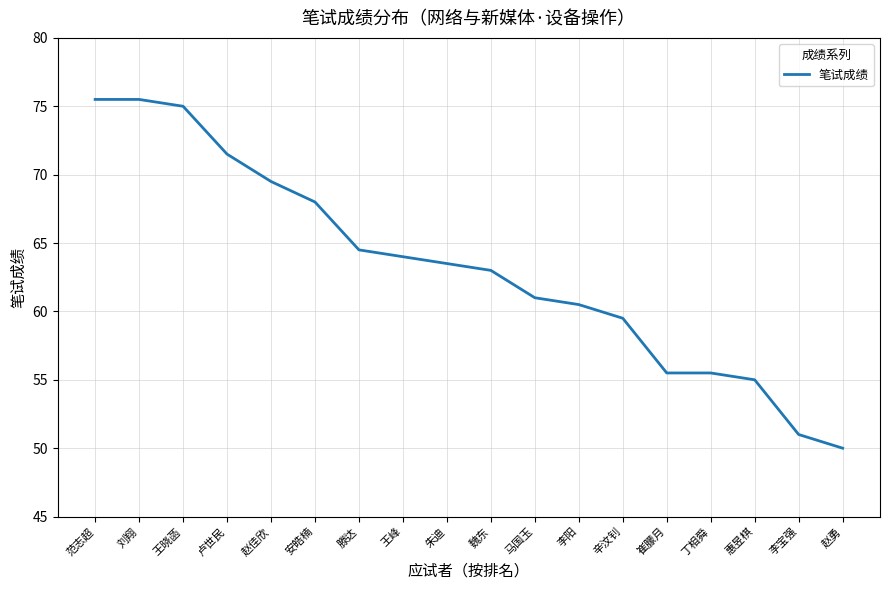

Where does the data first go above 63?

范志超